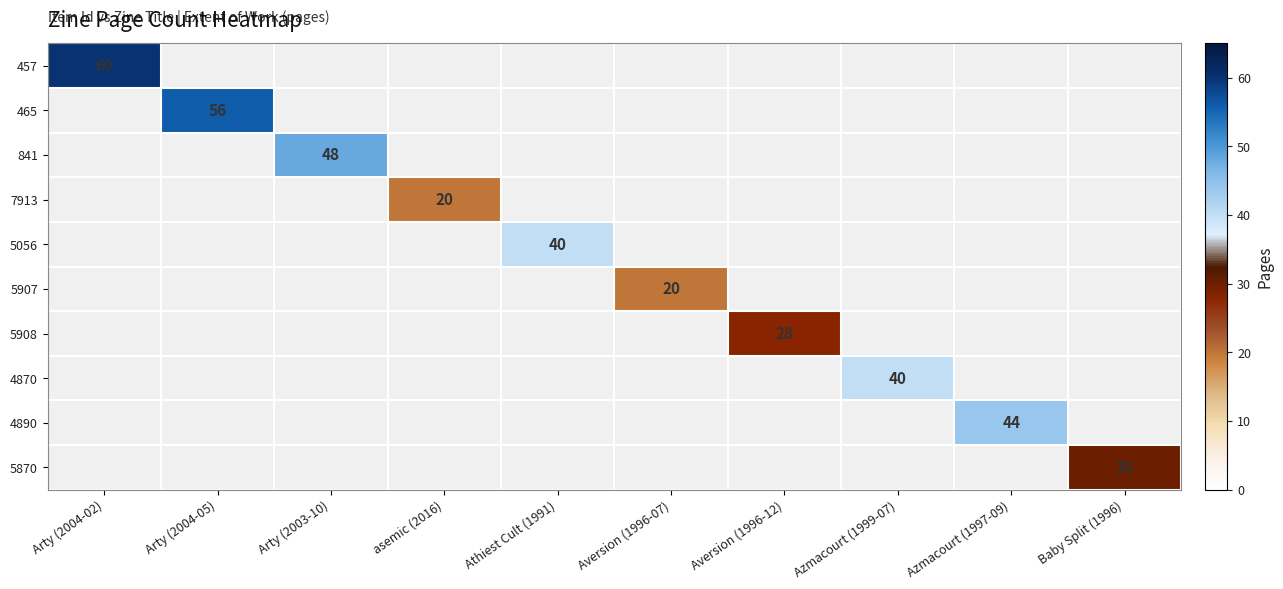

True or false: 5056 has a value of 40 at Athiest Cult (1991).

True